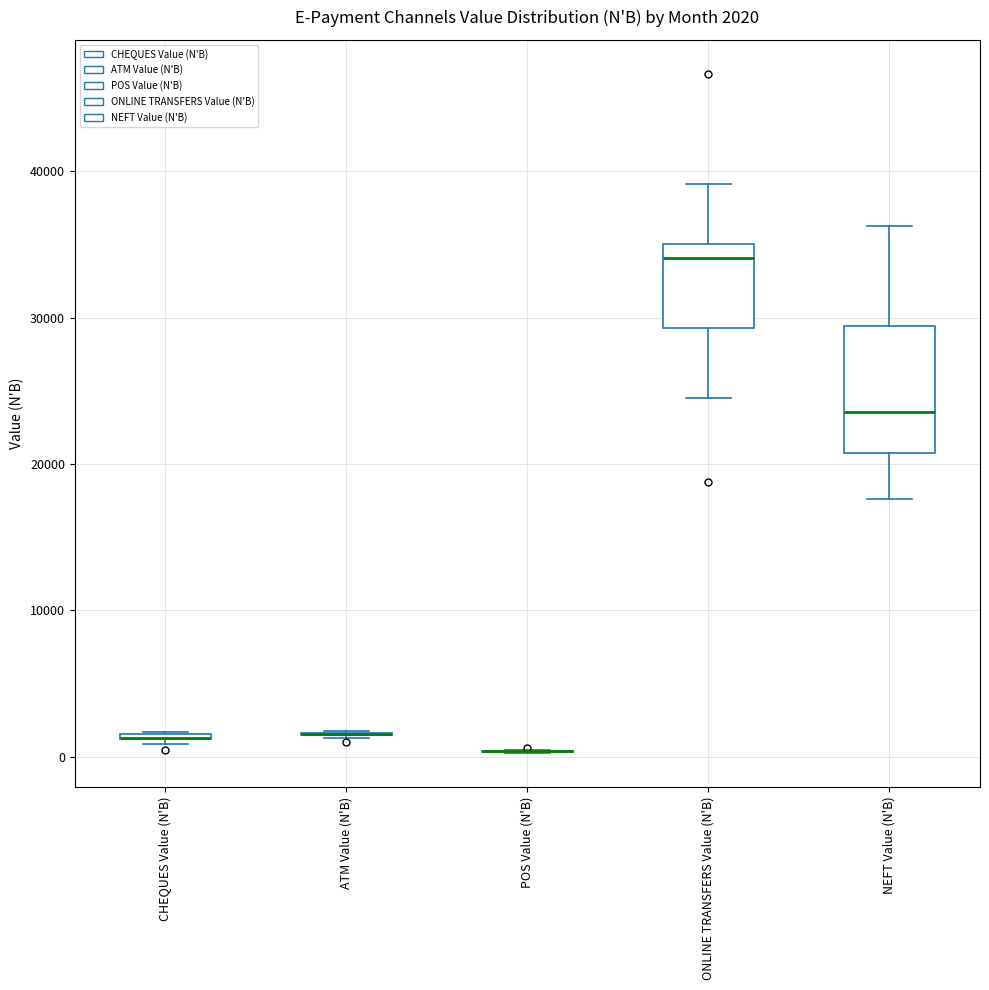

Which box is the tallest, from its lower edge to its upper edge?

NEFT Value (N'B)